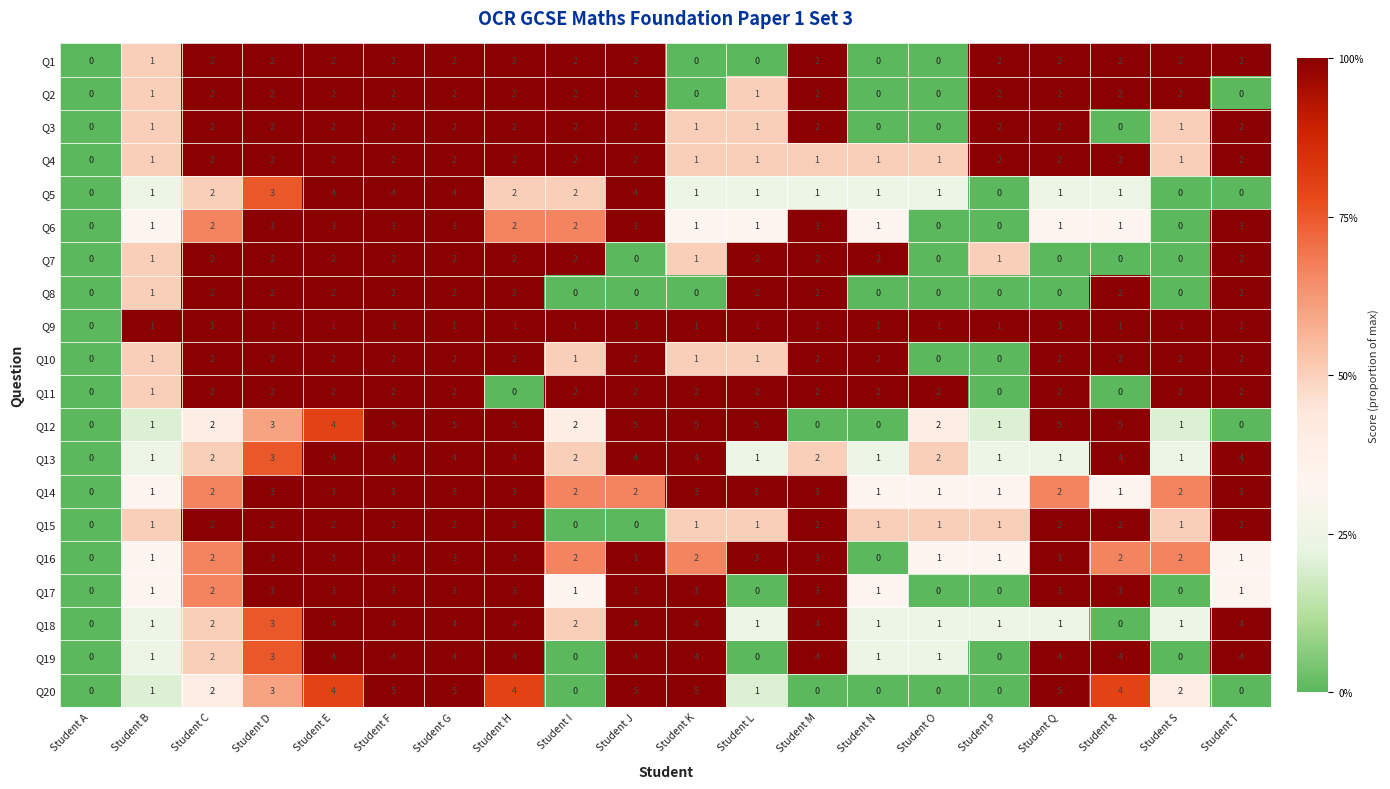

What is the maximum value shown in the chart?

5